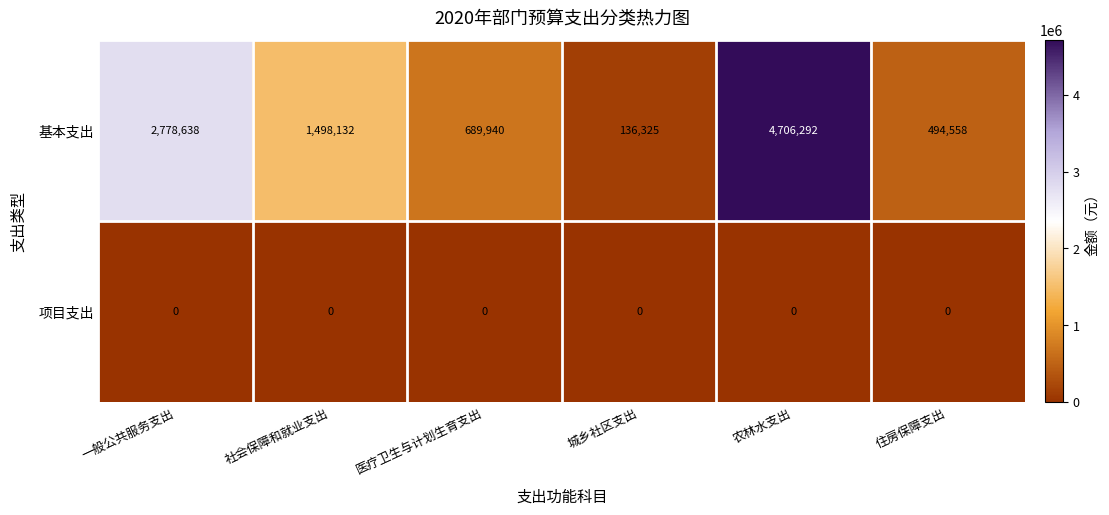

True or false: 项目支出 has a value of 0 at 医疗卫生与计划生育支出.

True